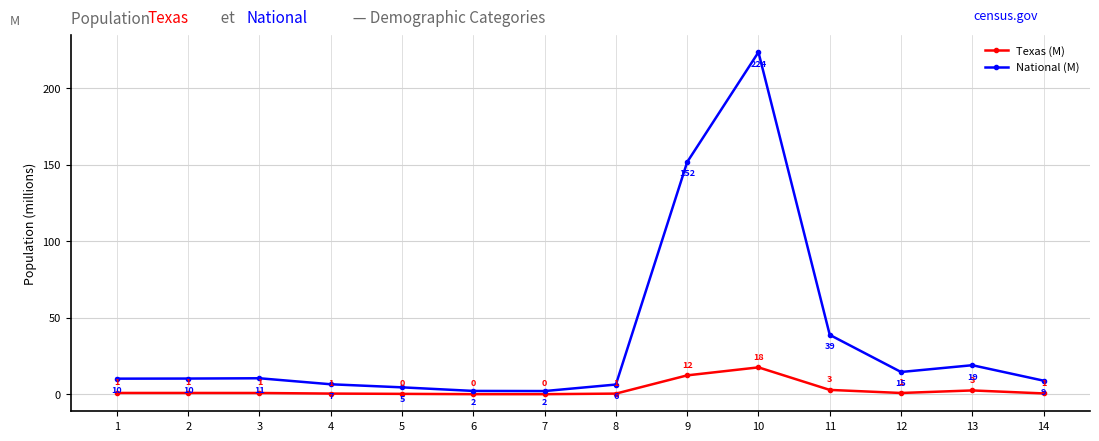

Is this an area chart (filled region under the line)?

No